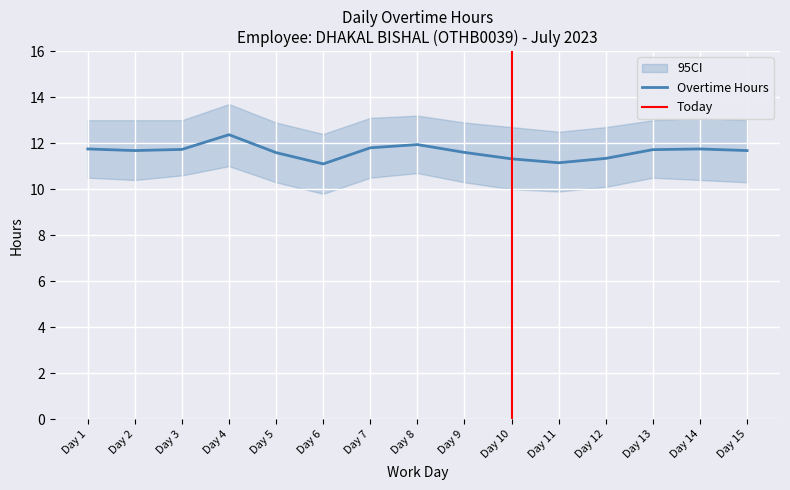

List the labels in order of value, largest first.

Day 4, Day 8, Day 7, Day 1, Day 14, Day 3, Day 13, Day 2, Day 15, Day 9, Day 5, Day 12, Day 10, Day 11, Day 6